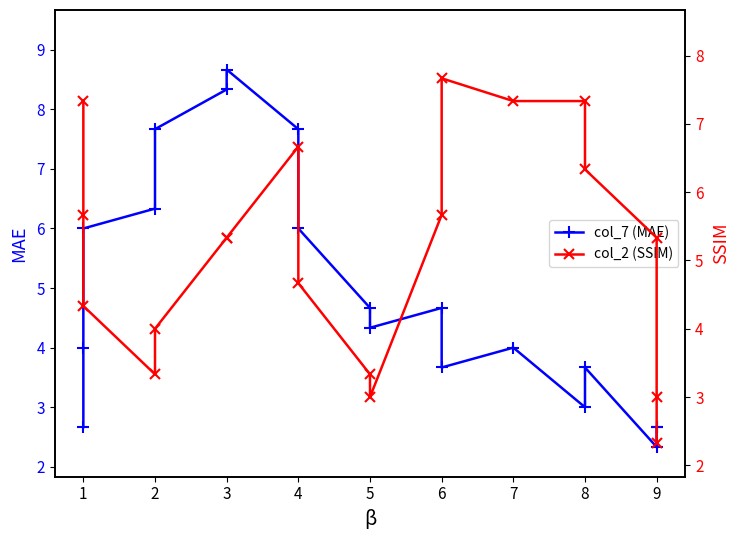

The value of col_2 (SSIM) at 9 is 1.1. True or false?

False